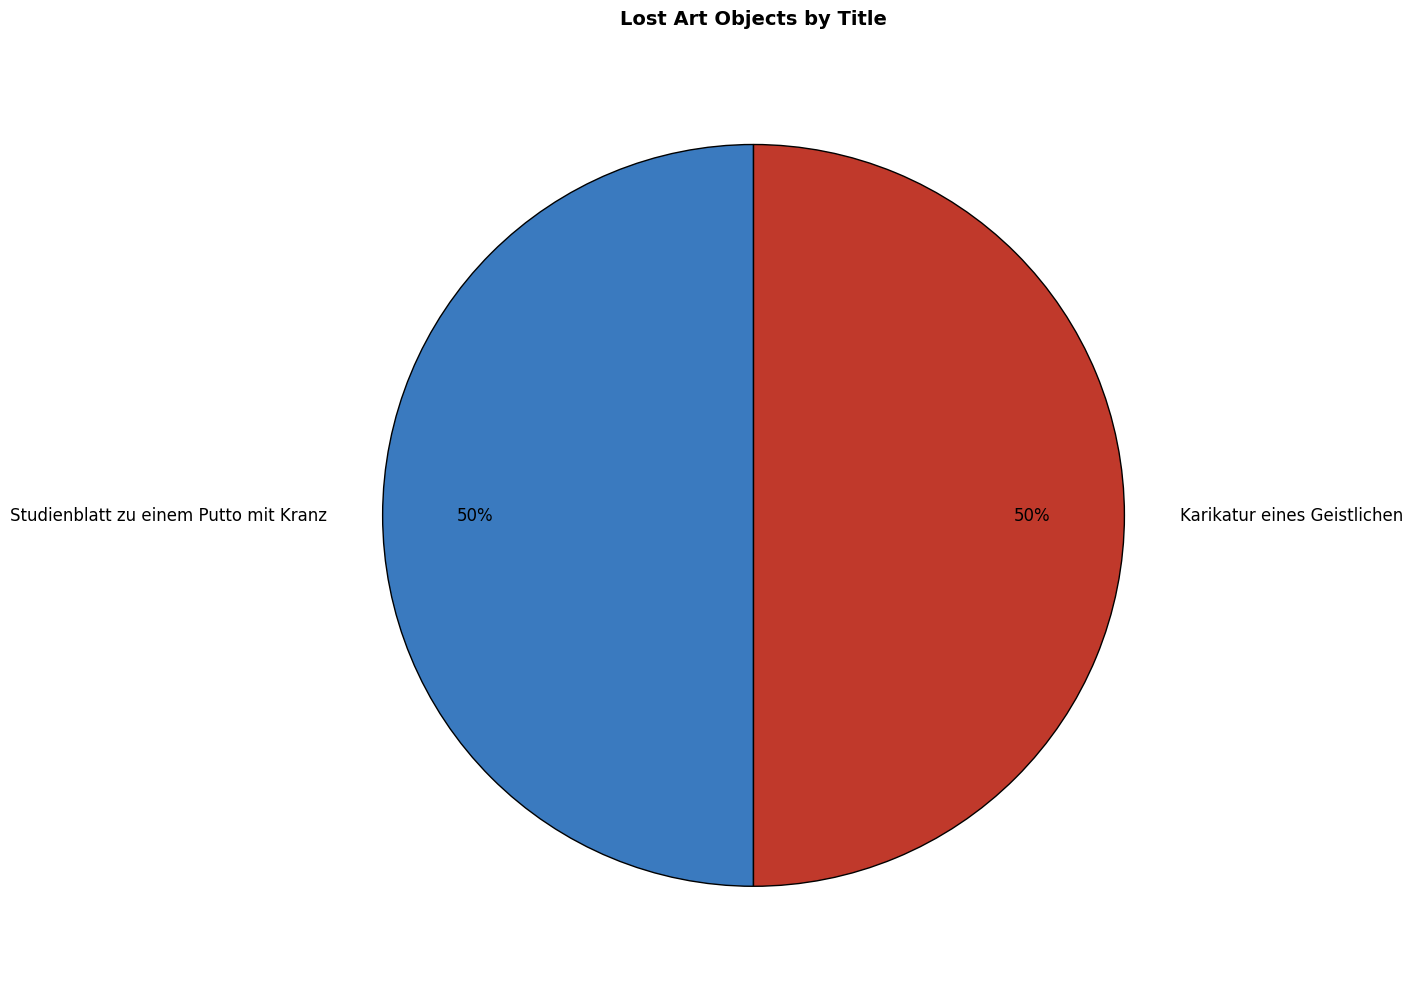

The Studienblatt zu einem Putto mit Kranz slice represents 60% of the pie. True or false?

False